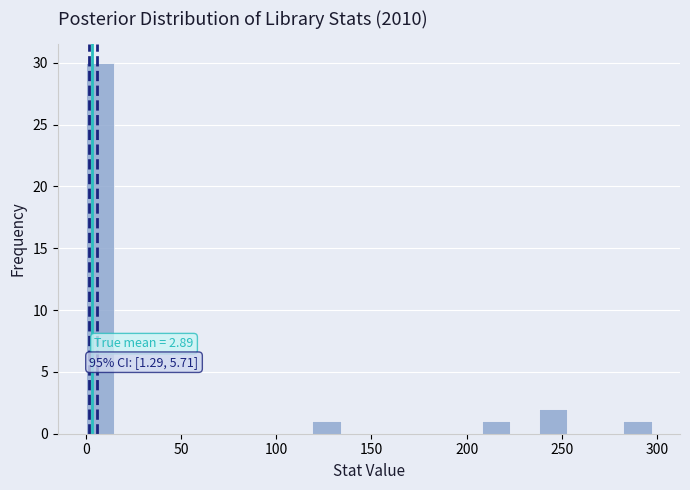

Read against the x-axis, roughly where is the centre of the tallest bar?

5